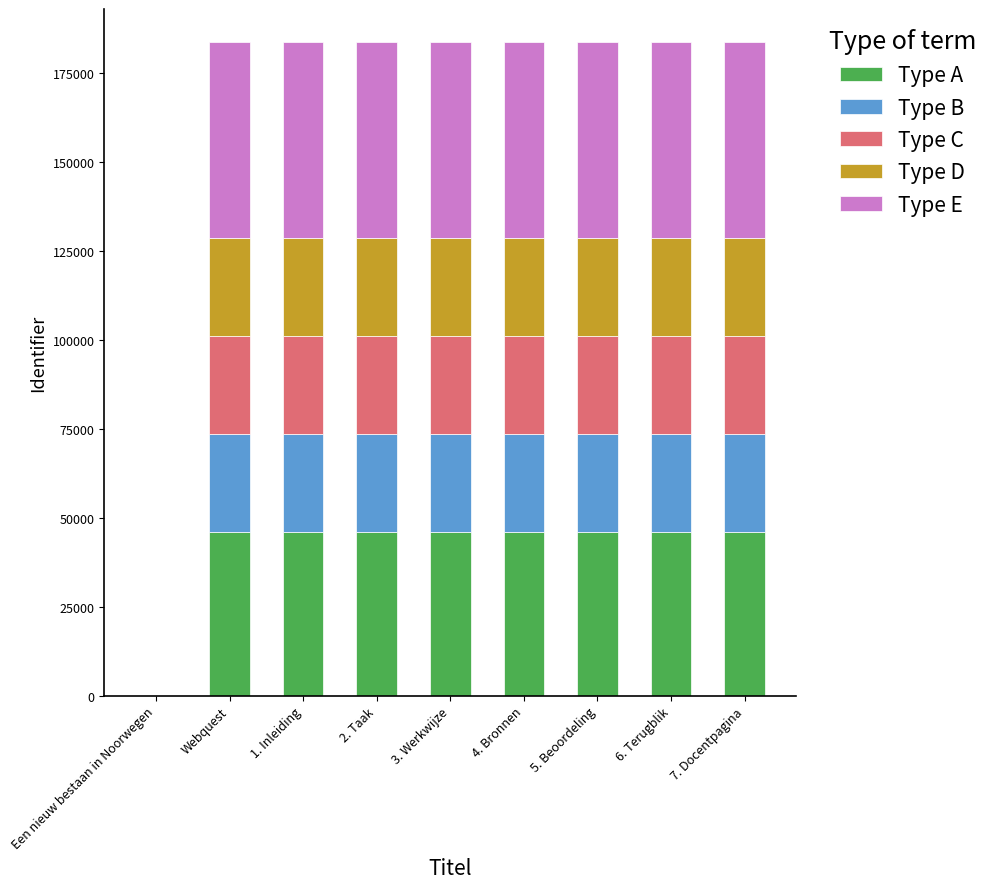

What is the total value across all series at 6. Terugblik?

183904.0